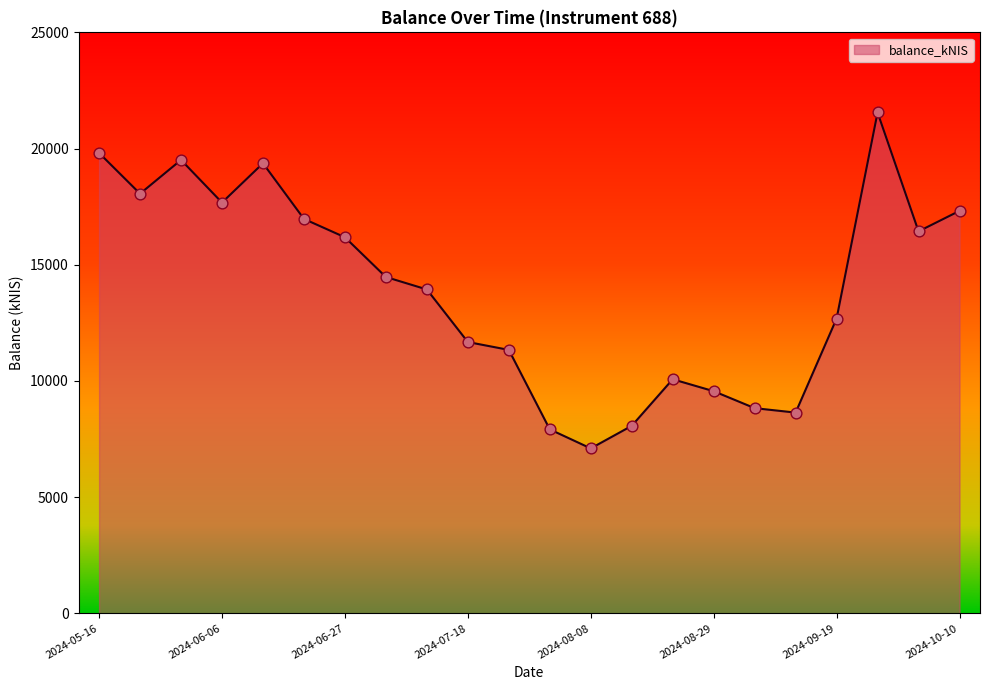

What is the maximum value shown in the chart?

21552.8